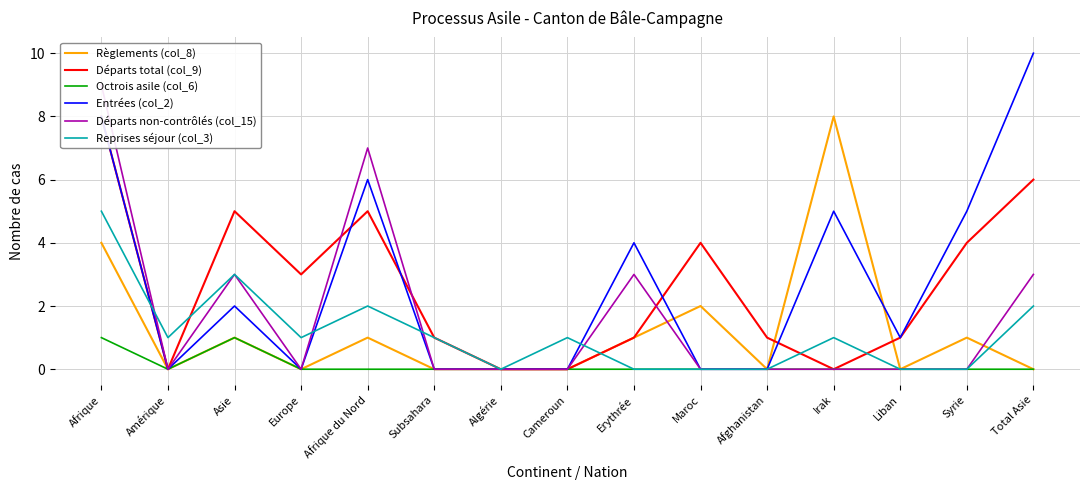

True or false: Départs total (col_9) has a value of 0 at Amérique.

True